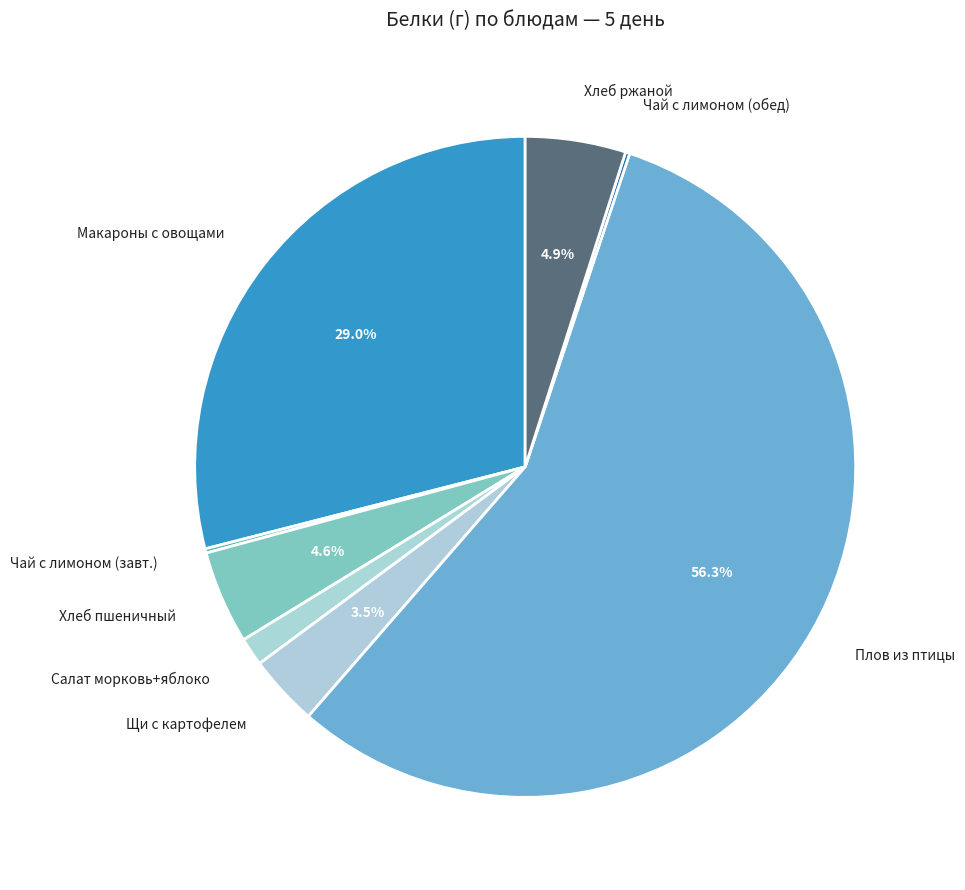

What is the largest slice in the pie chart?

Плов из птицы